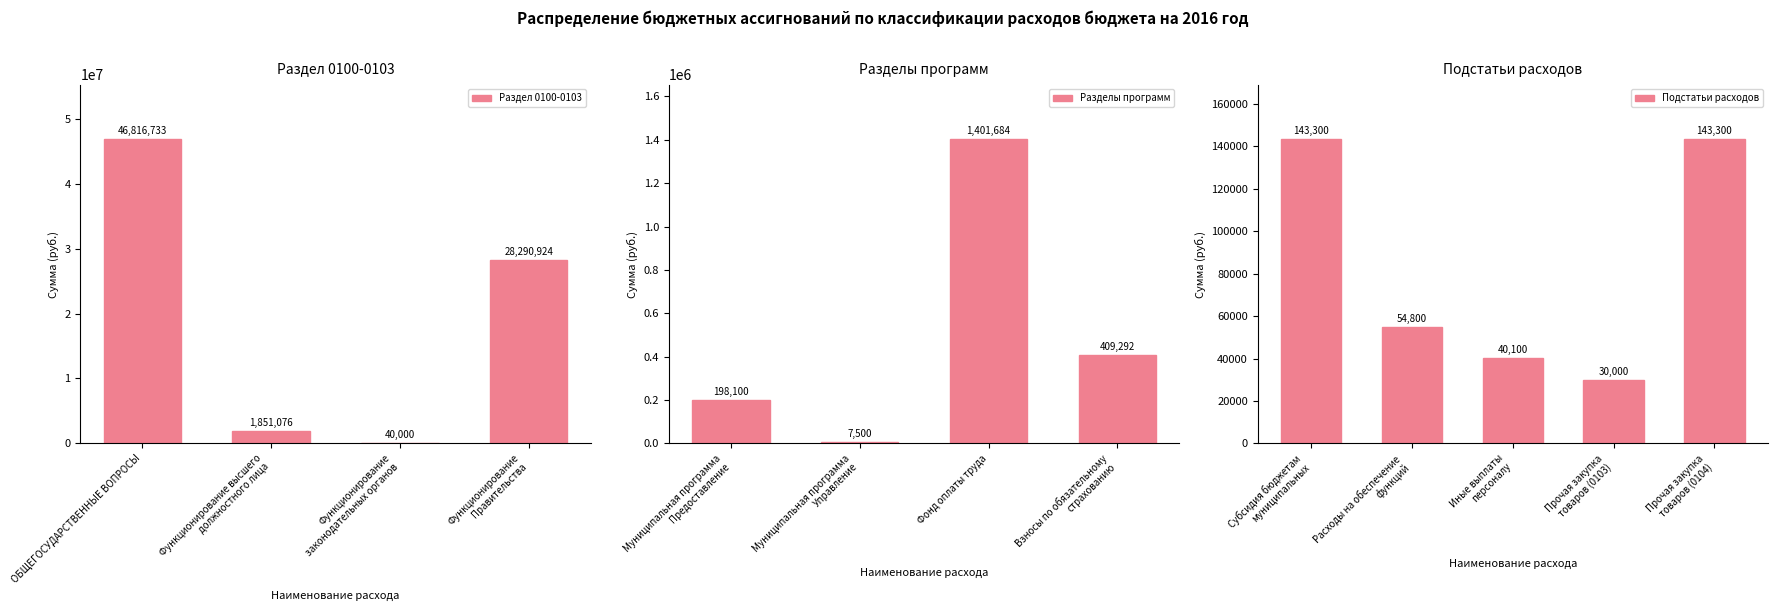

What is the minimum value shown in the chart?

7500.0